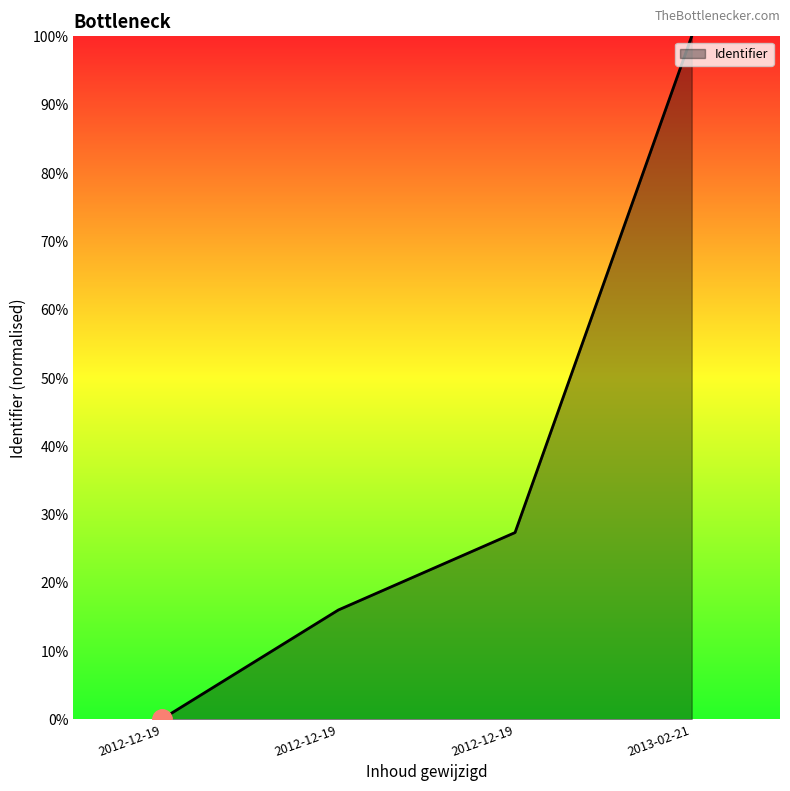

List the labels in order of value, smallest first.

2012-12-19, 2012-12-19, 2012-12-19, 2013-02-21